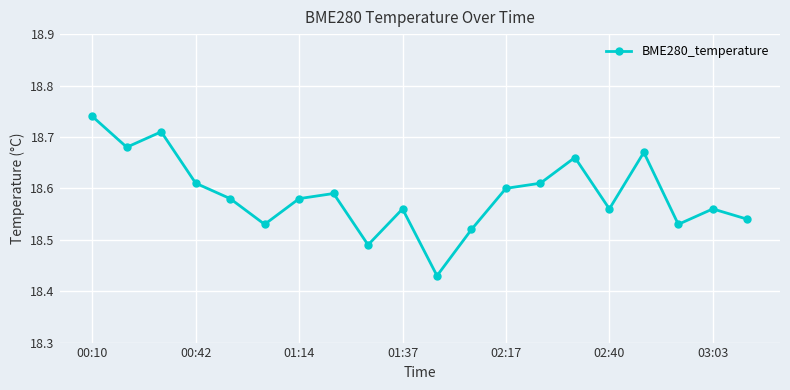

Count the values in the range 18 to 19.

20